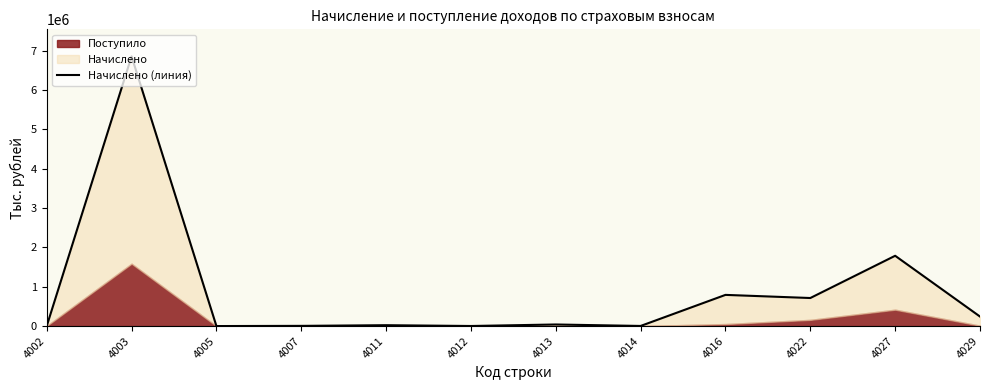

The value at 4002 is 321. True or false?

True